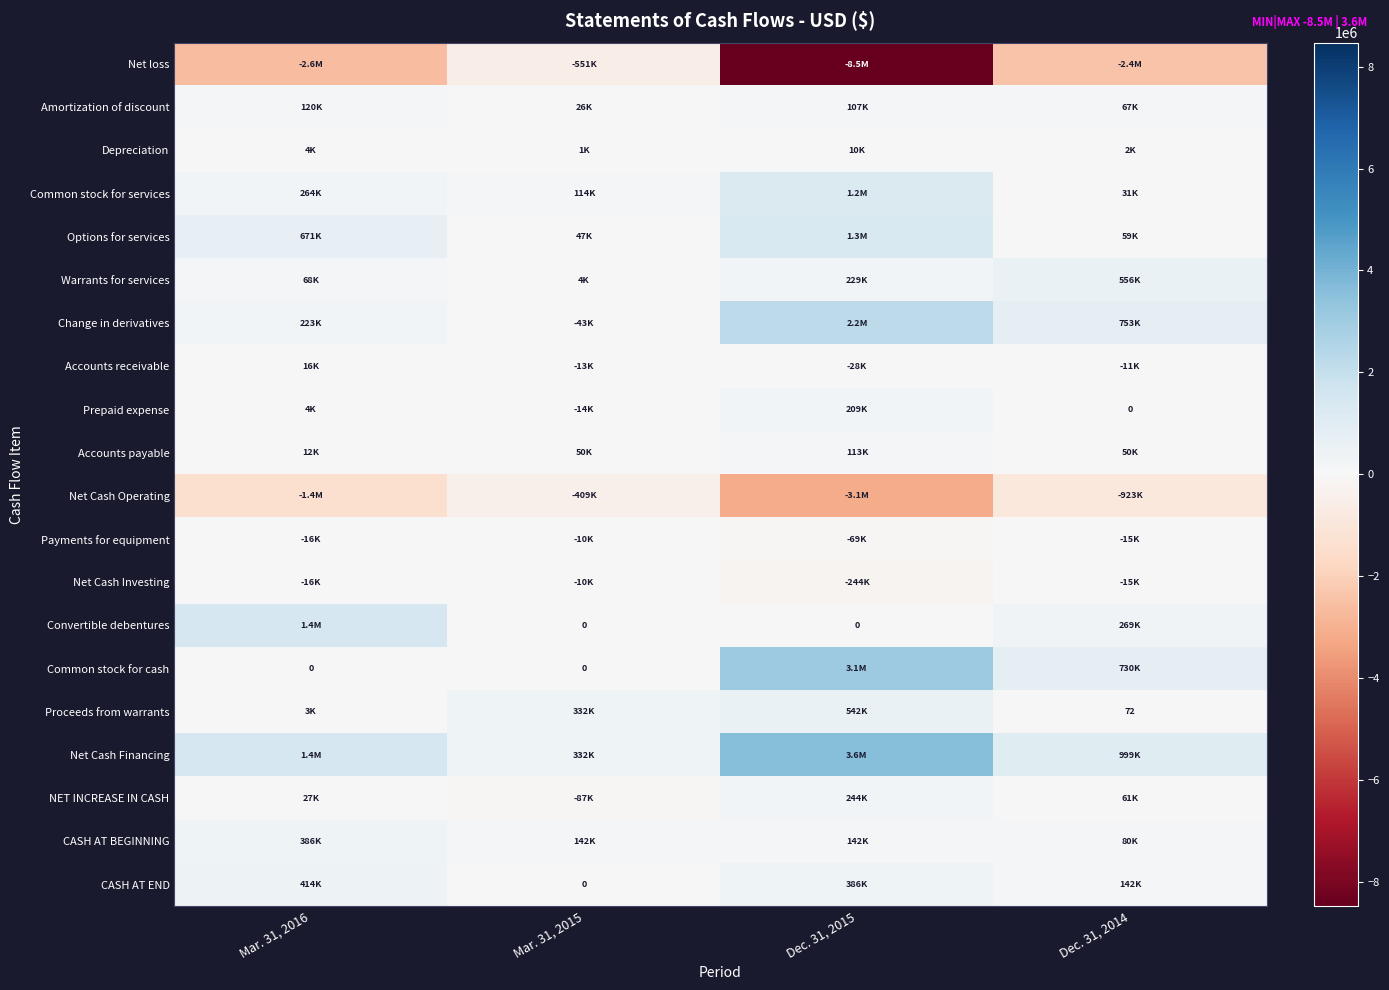

Rank the categories by Depreciation value from lowest to highest.

Mar. 31, 2015, Dec. 31, 2014, Mar. 31, 2016, Dec. 31, 2015